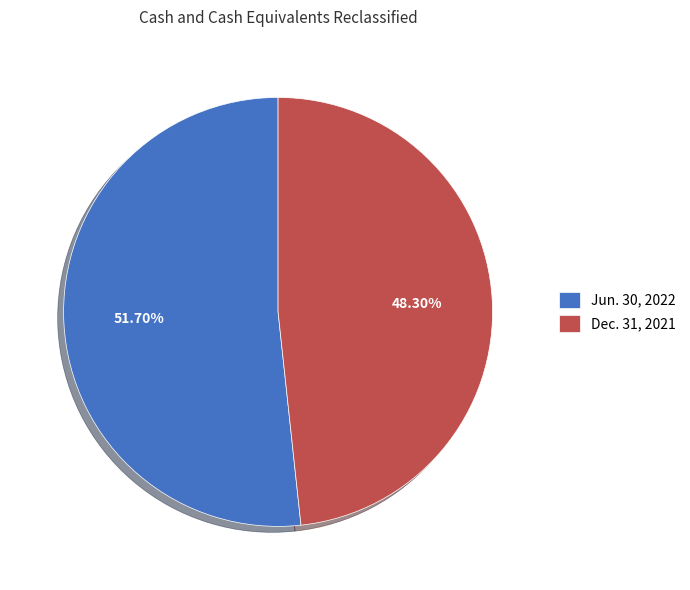

How many slices are in this pie chart?

2